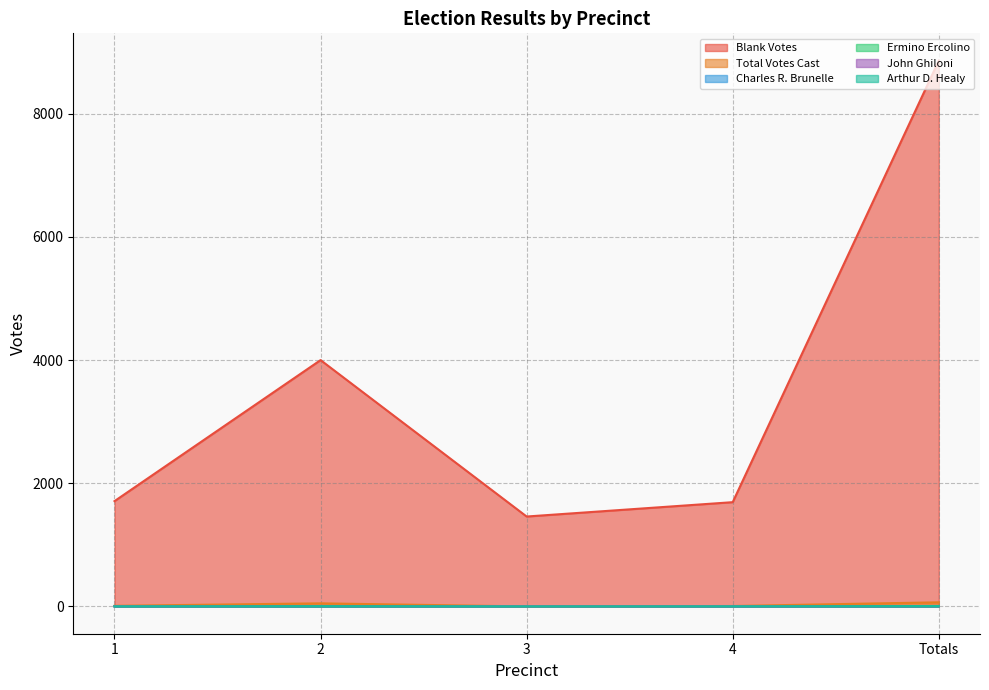

Which category has the lowest value in the John Ghiloni series?

3